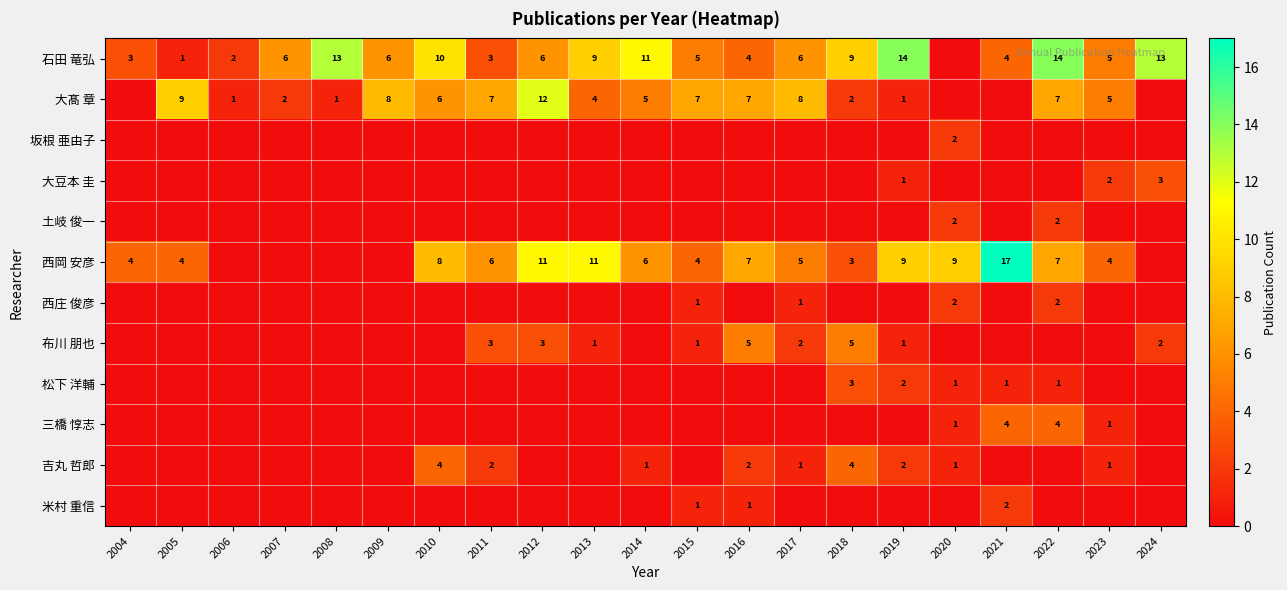

Is it true that 西岡 安彦 equals 7 at 2022?

True